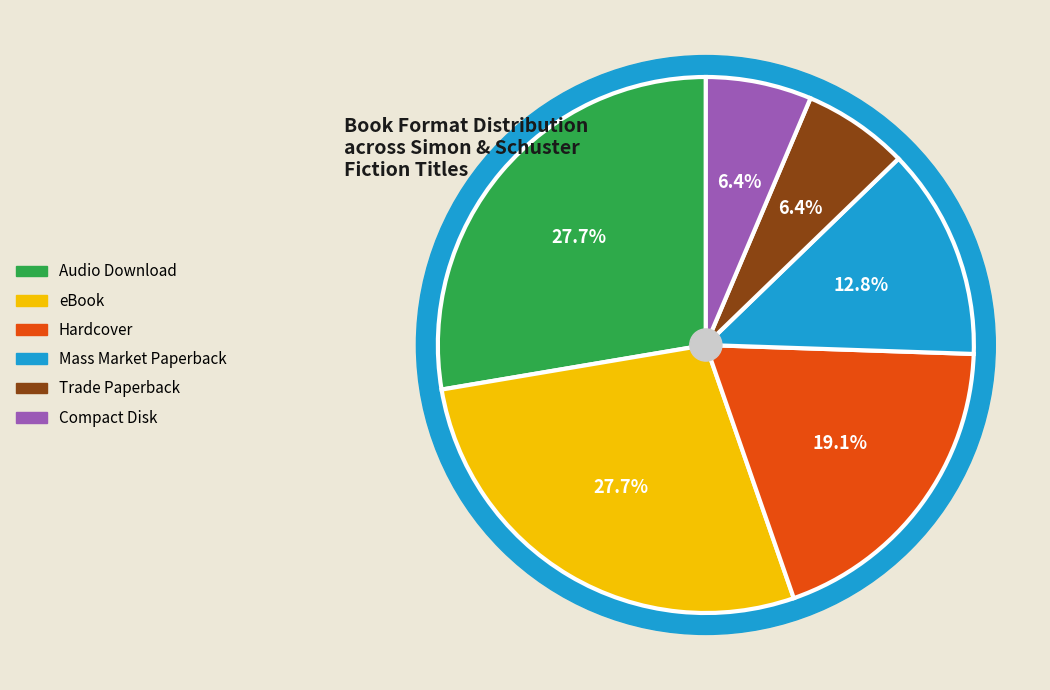

Is it true that eBook is 35% of the pie?

False